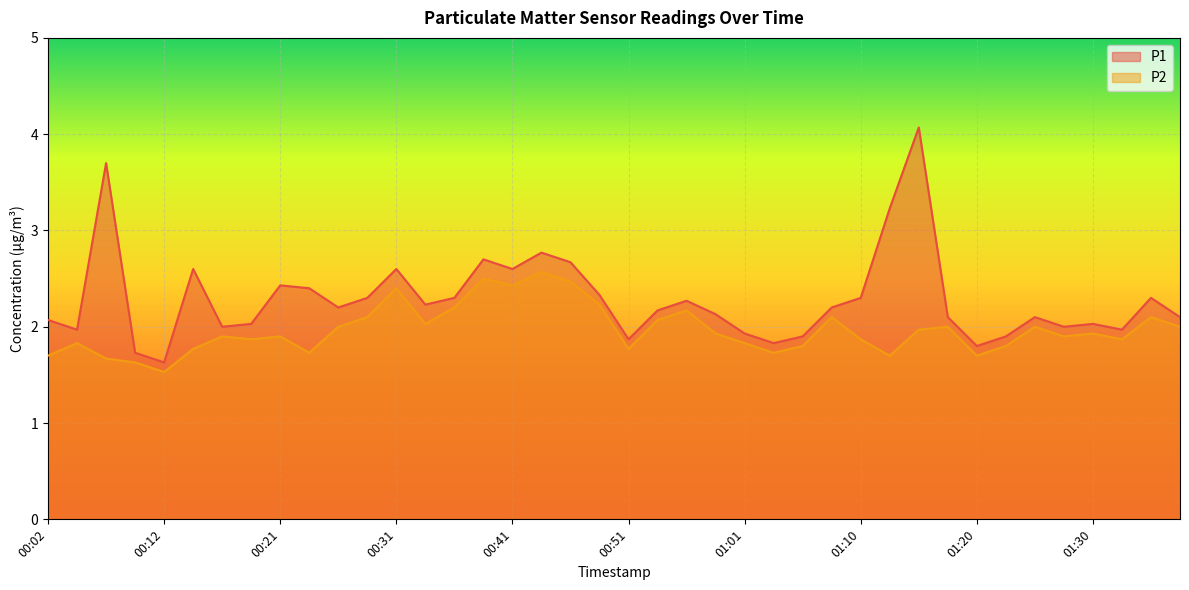

What value does the P2 series have at 00:48?

2.2